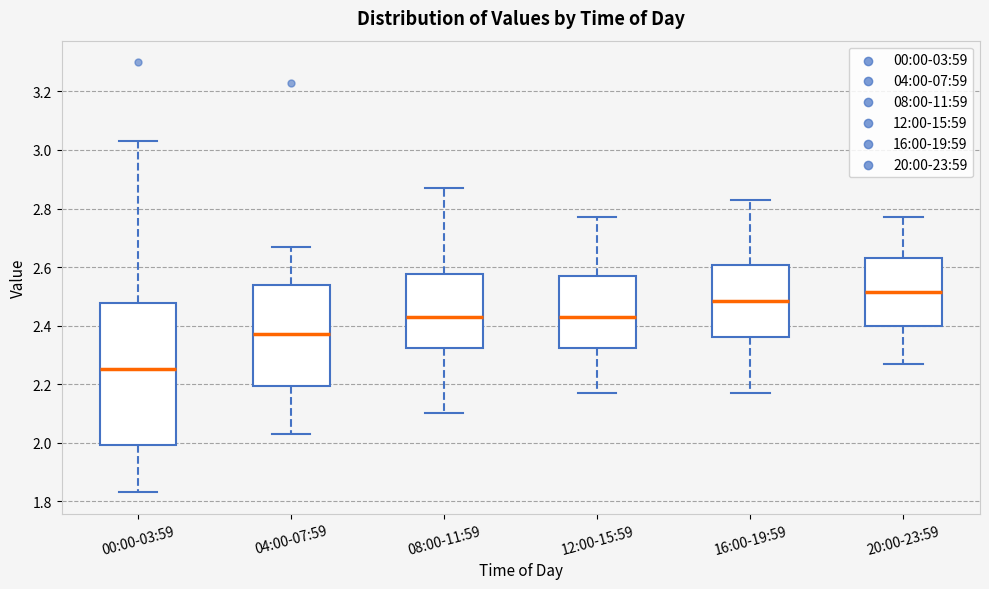

Reading left to right, read every box against the y-axis: the position of its median line, the range the box covers, and the ends of its whiskers. The values are not printed on the chart, so give them approximately, as read against the axis.

00:00-03:59: median 2.26, box 2.00 to 2.48, whiskers 1.84 to 3.04
04:00-07:59: median 2.38, box 2.20 to 2.54, whiskers 2.04 to 2.68
08:00-11:59: median 2.44, box 2.32 to 2.58, whiskers 2.10 to 2.88
12:00-15:59: median 2.44, box 2.32 to 2.58, whiskers 2.18 to 2.78
16:00-19:59: median 2.48, box 2.36 to 2.60, whiskers 2.18 to 2.84
20:00-23:59: median 2.52, box 2.40 to 2.64, whiskers 2.28 to 2.78